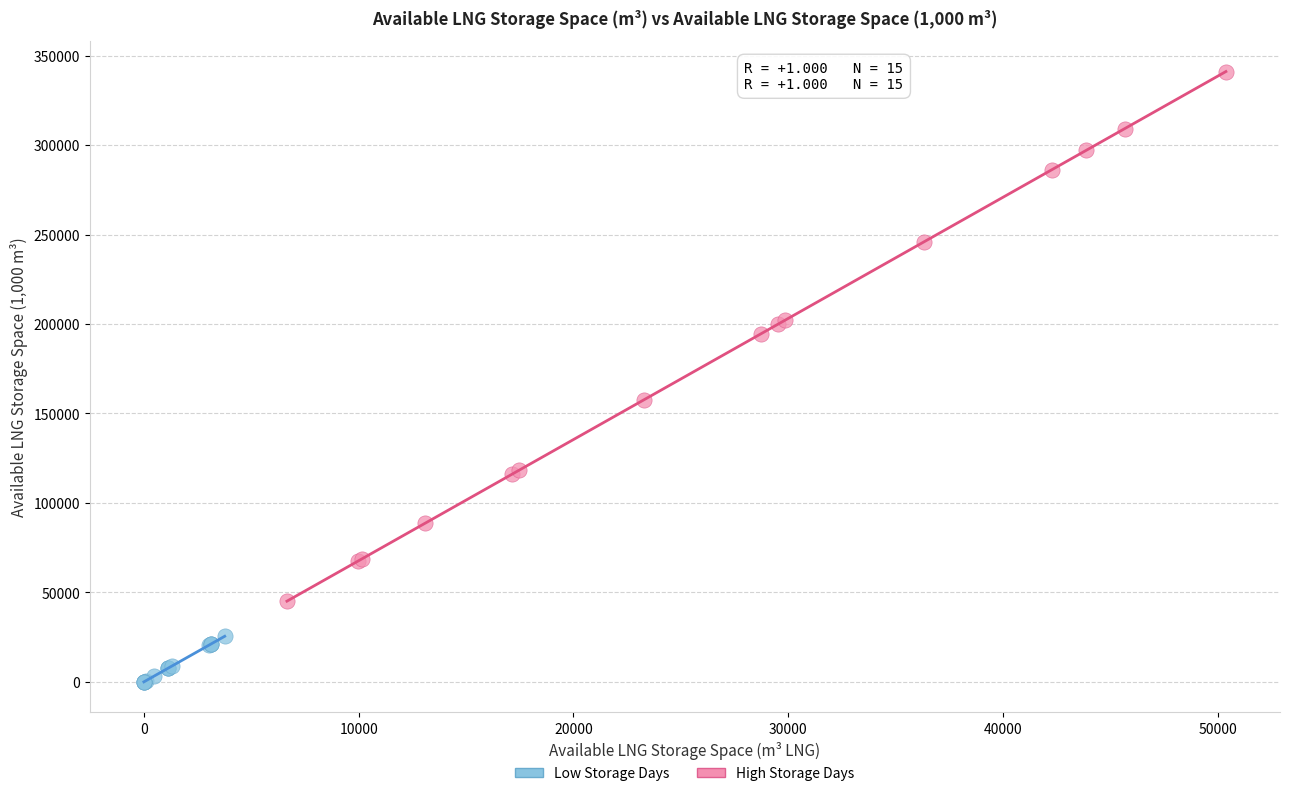

Which series contains the highest Y value?

High Storage Days